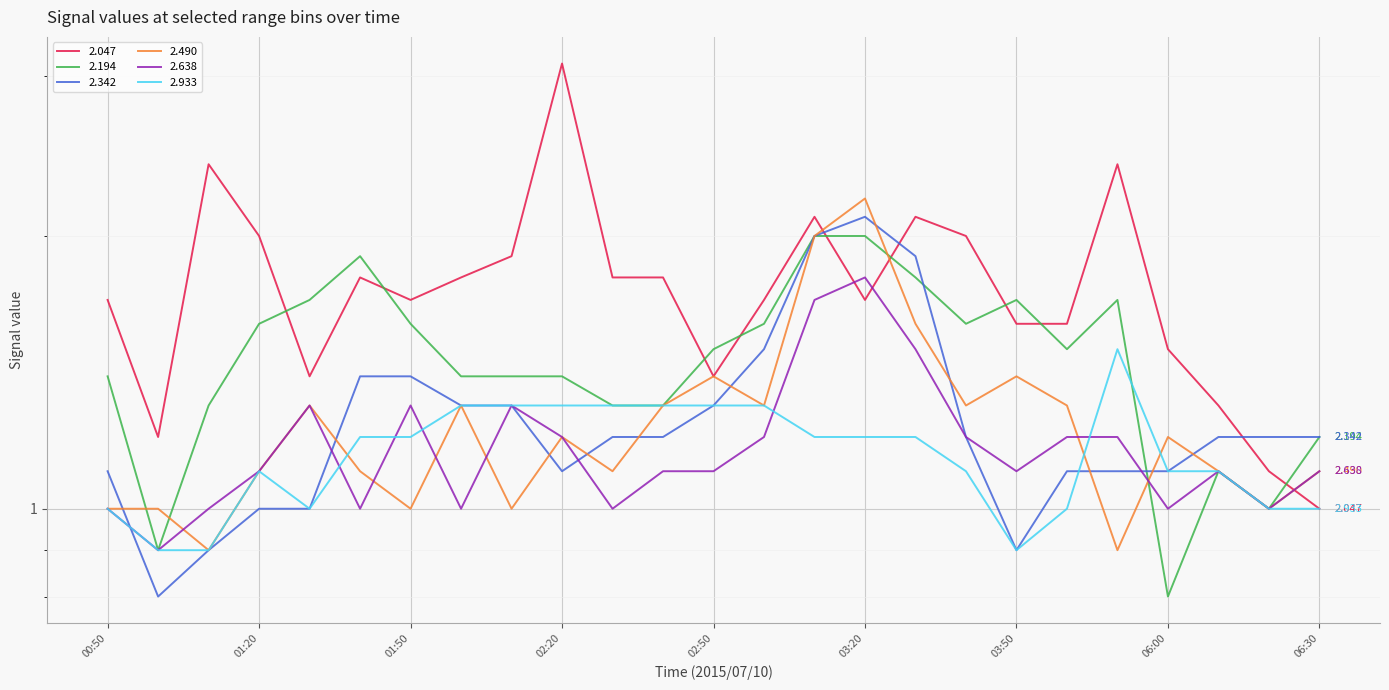

Reading left to right, what are all the values shown in this chart?

2.047: 1.7	1.2	2.4	2.0	1.4	1.8	1.7	1.8	1.9	3.1	1.8	1.8	1.4	1.7	2.1	1.7	2.1	2.0	1.6	1.6	2.4	1.5	1.3	1.1	1.0
2.194: 1.4	0.9	1.3	1.6	1.7	1.9	1.6	1.4	1.4	1.4	1.3	1.3	1.5	1.6	2.0	2.0	1.8	1.6	1.7	1.5	1.7	0.8	1.1	1.0	1.2
2.342: 1.1	0.8	0.9	1.0	1.0	1.4	1.4	1.3	1.3	1.1	1.2	1.2	1.3	1.5	2.0	2.1	1.9	1.2	0.9	1.1	1.1	1.1	1.2	1.2	1.2
2.490: 1.0	1.0	0.9	1.1	1.3	1.1	1.0	1.3	1.0	1.2	1.1	1.3	1.4	1.3	2.0	2.2	1.6	1.3	1.4	1.3	0.9	1.2	1.1	1.0	1.1
2.638: 1.0	0.9	1.0	1.1	1.3	1.0	1.3	1.0	1.3	1.2	1.0	1.1	1.1	1.2	1.7	1.8	1.5	1.2	1.1	1.2	1.2	1.0	1.1	1.0	1.1
2.933: 1.0	0.9	0.9	1.1	1.0	1.2	1.2	1.3	1.3	1.3	1.3	1.3	1.3	1.3	1.2	1.2	1.2	1.1	0.9	1.0	1.5	1.1	1.1	1.0	1.0